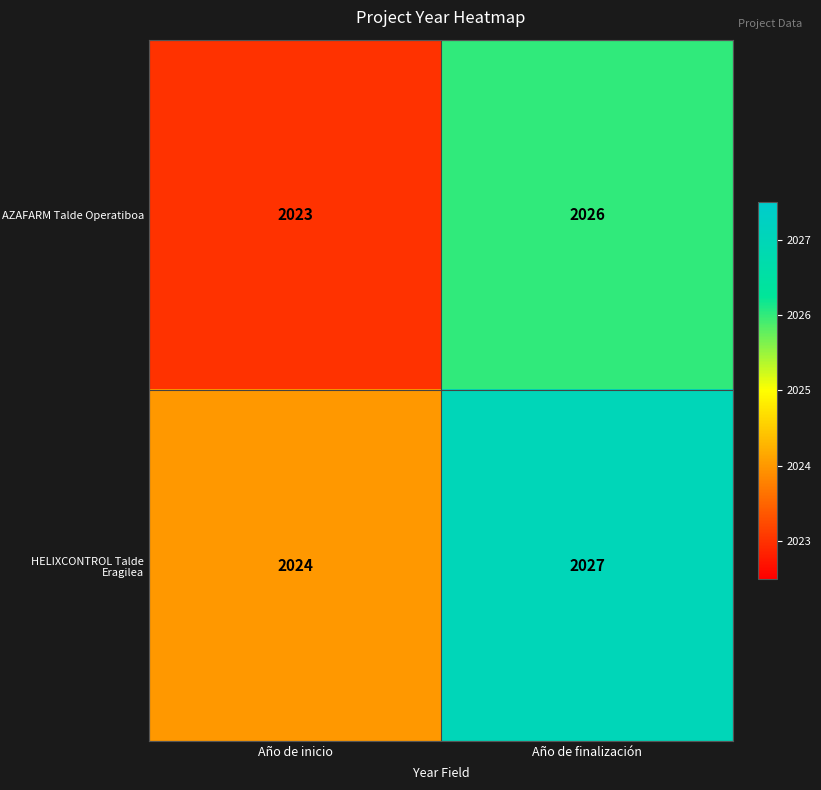

What is the smallest value displayed?

2023